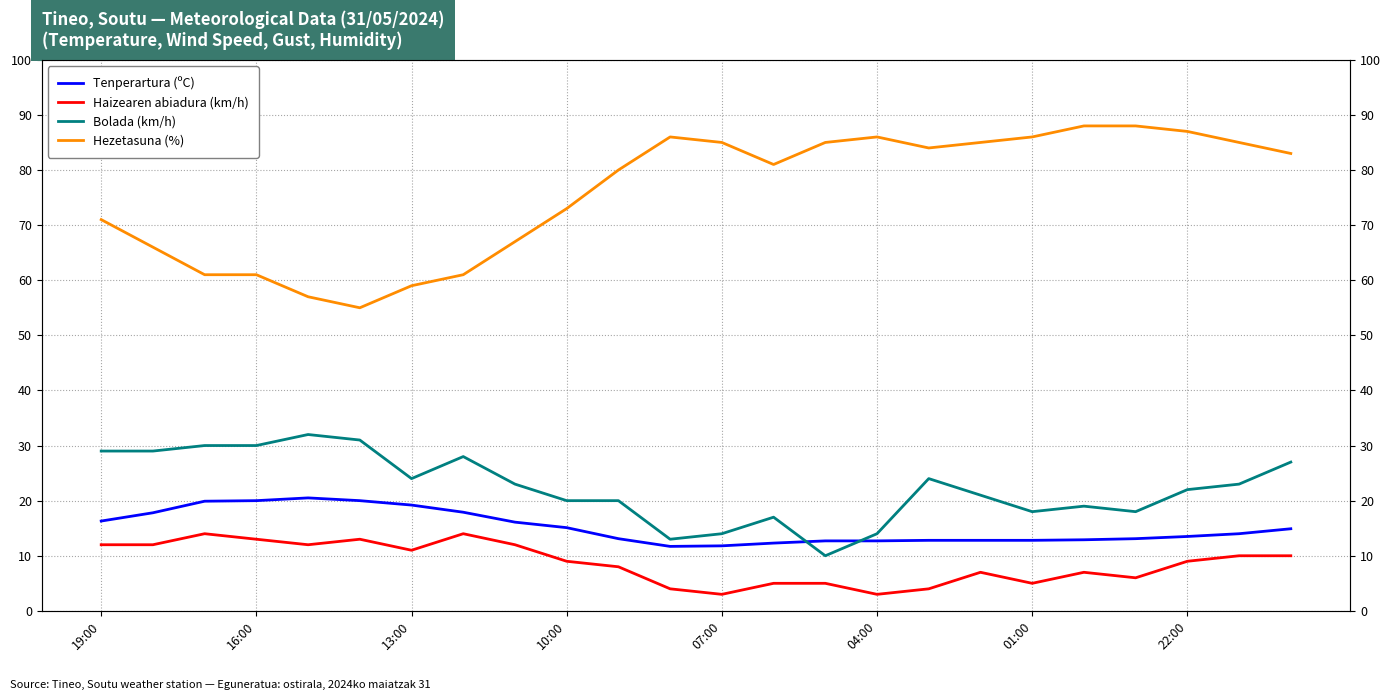

How many interior local peaks does the Tenperartura (ºC) series have?

1